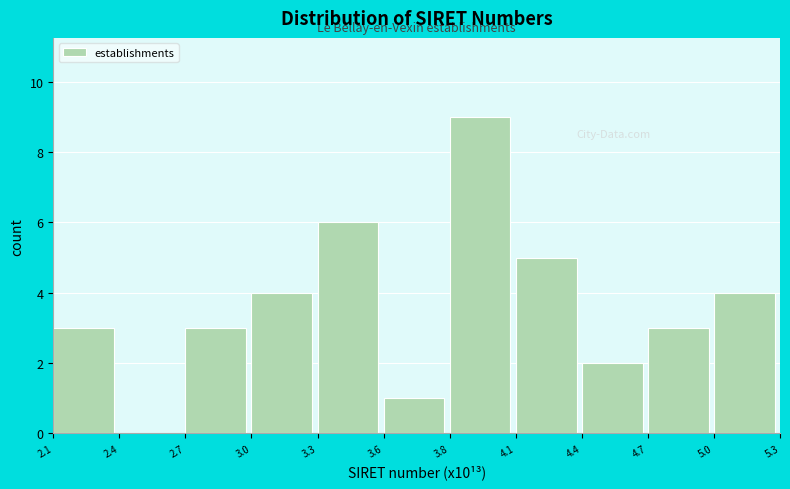

Reading right to left, list all the values displayed in this chart.

5.0=4	4.7=3	4.4=2	4.1=5	3.8=9	3.6=1	3.3=6	3.0=4	2.7=3	2.4=0	2.1=3